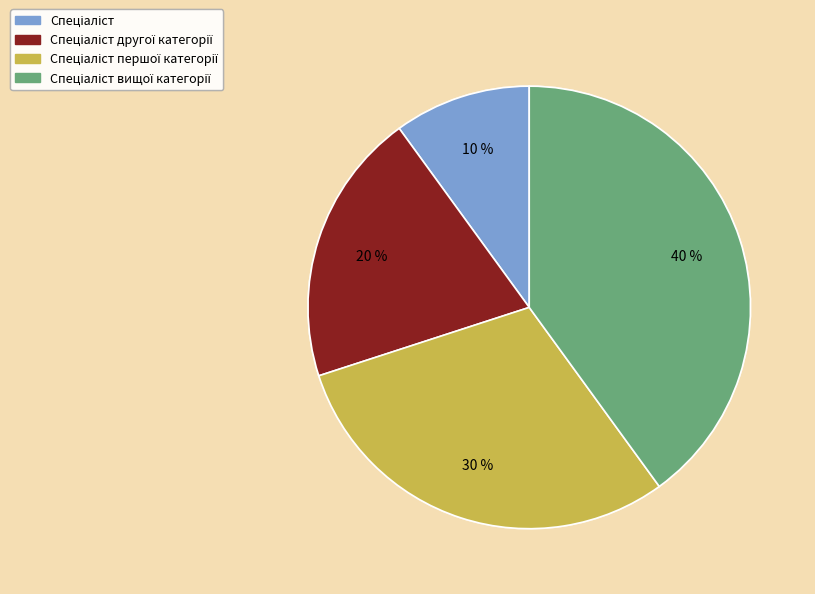

How many segments does this pie chart have?

4